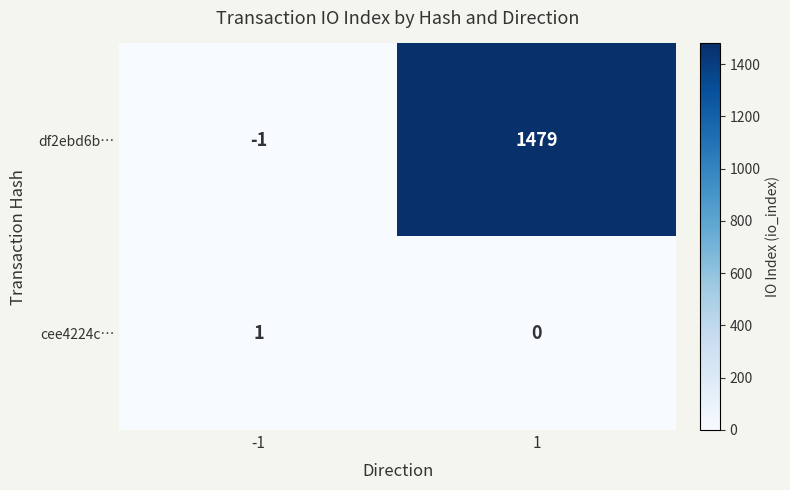

The cee4224c… series shows 0 at -1. True or false?

False